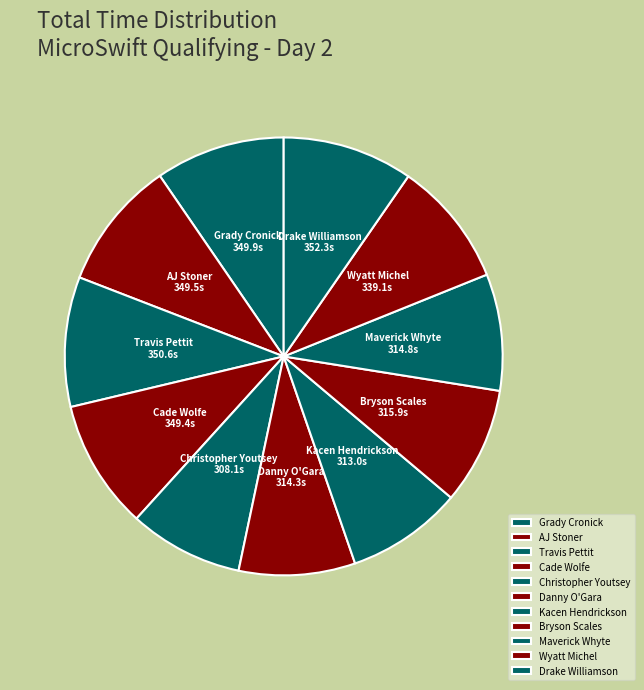

Is the sum of Wyatt Michel and Christopher Youtsey greater than half?

No